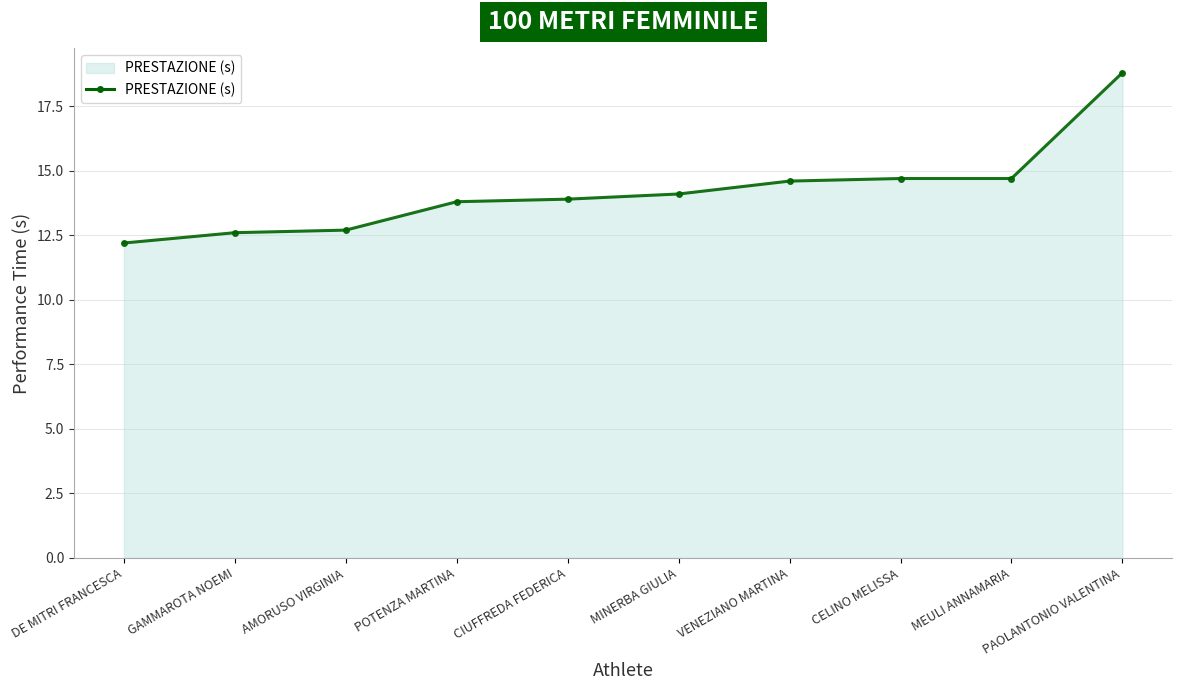

Count the number of values greater than 14.

5